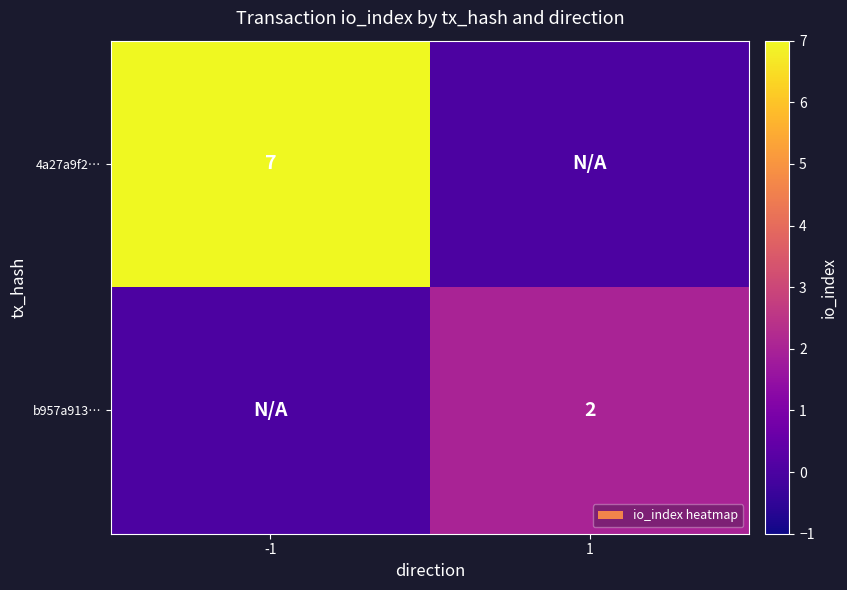

Which category has the highest value across all series?

-1